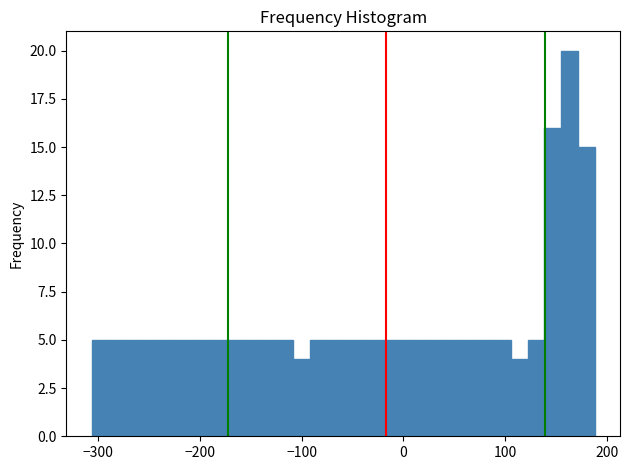

Around what value on the x-axis is the tallest bar? Give the approximate position of its centre, as read against the axis.

160